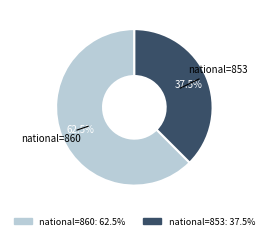

Which has a higher value, national=860 or national=853?

national=860